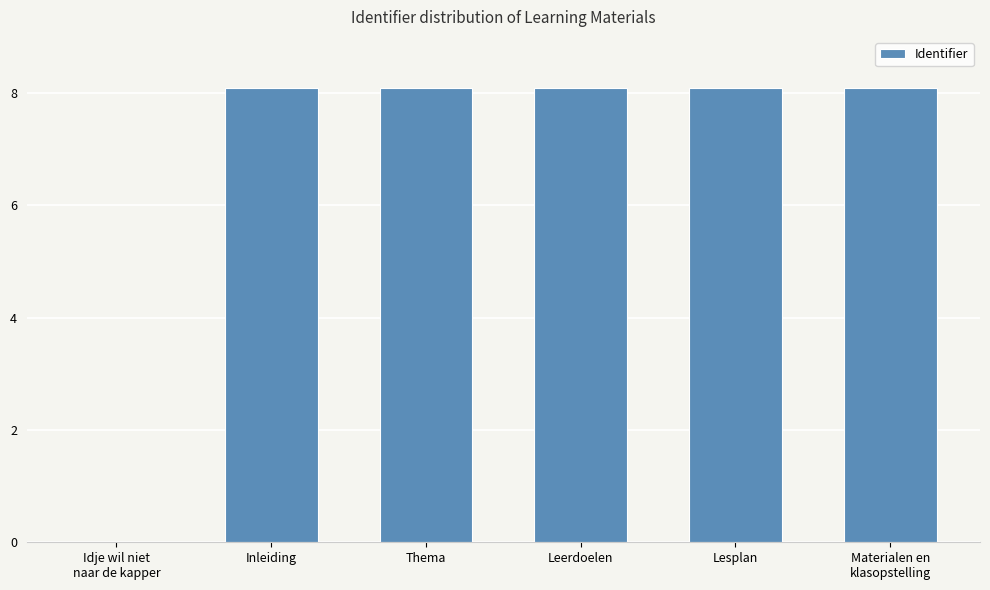

Are the bars horizontal?

No